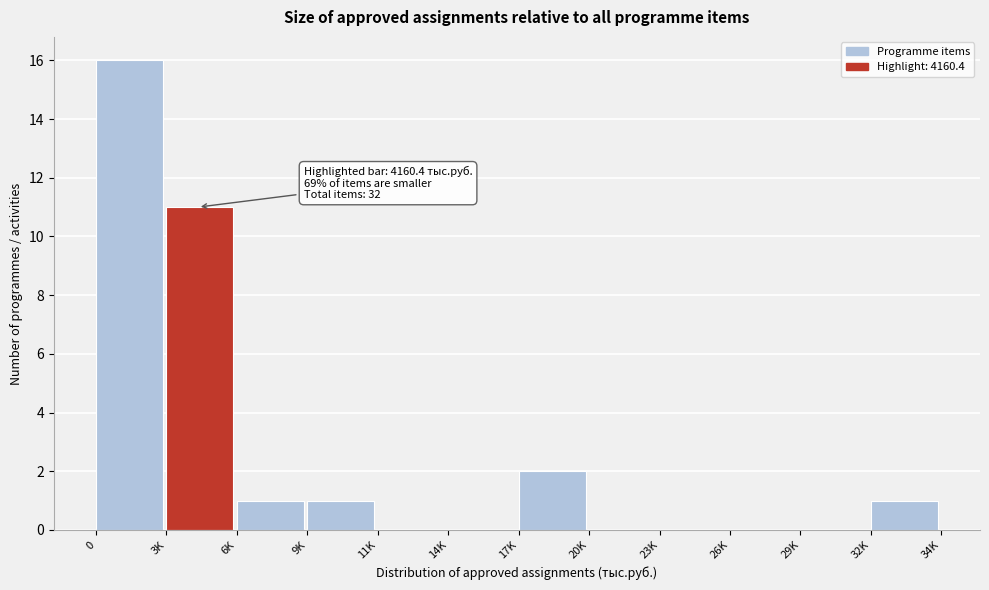

Reading left to right, what are all the values shown in this chart?

0=16	3K=11	6K=1	9K=1	11K=0	14K=0	17K=2	20K=0	23K=0	26K=0	29K=0	32K=1